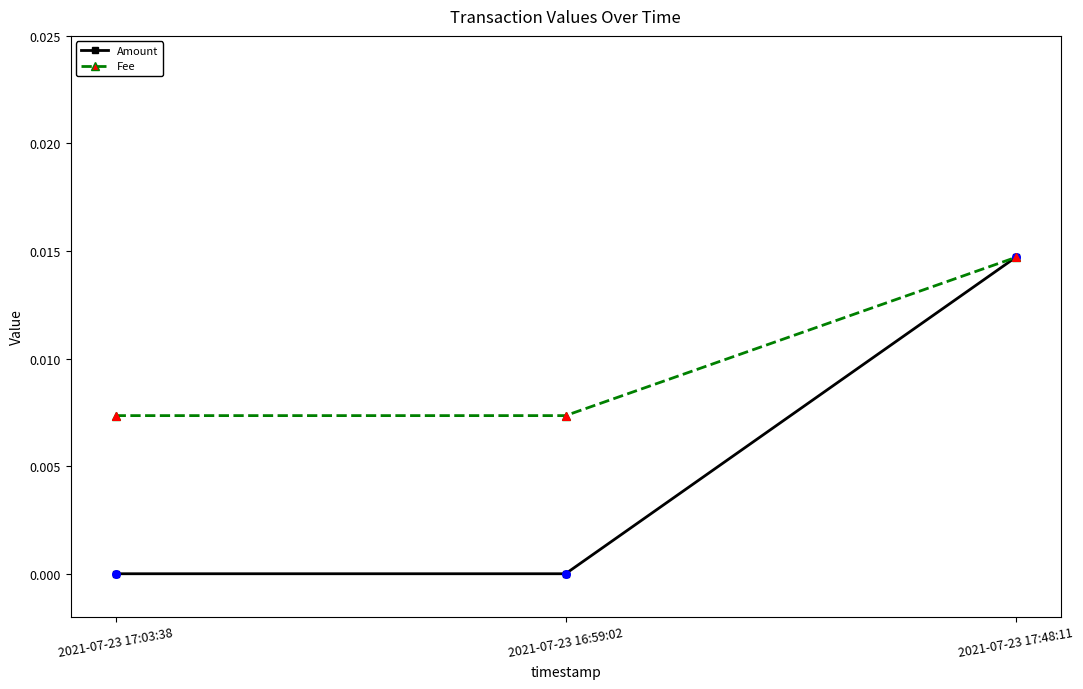

What are all the series names shown in the legend?

Amount, Fee